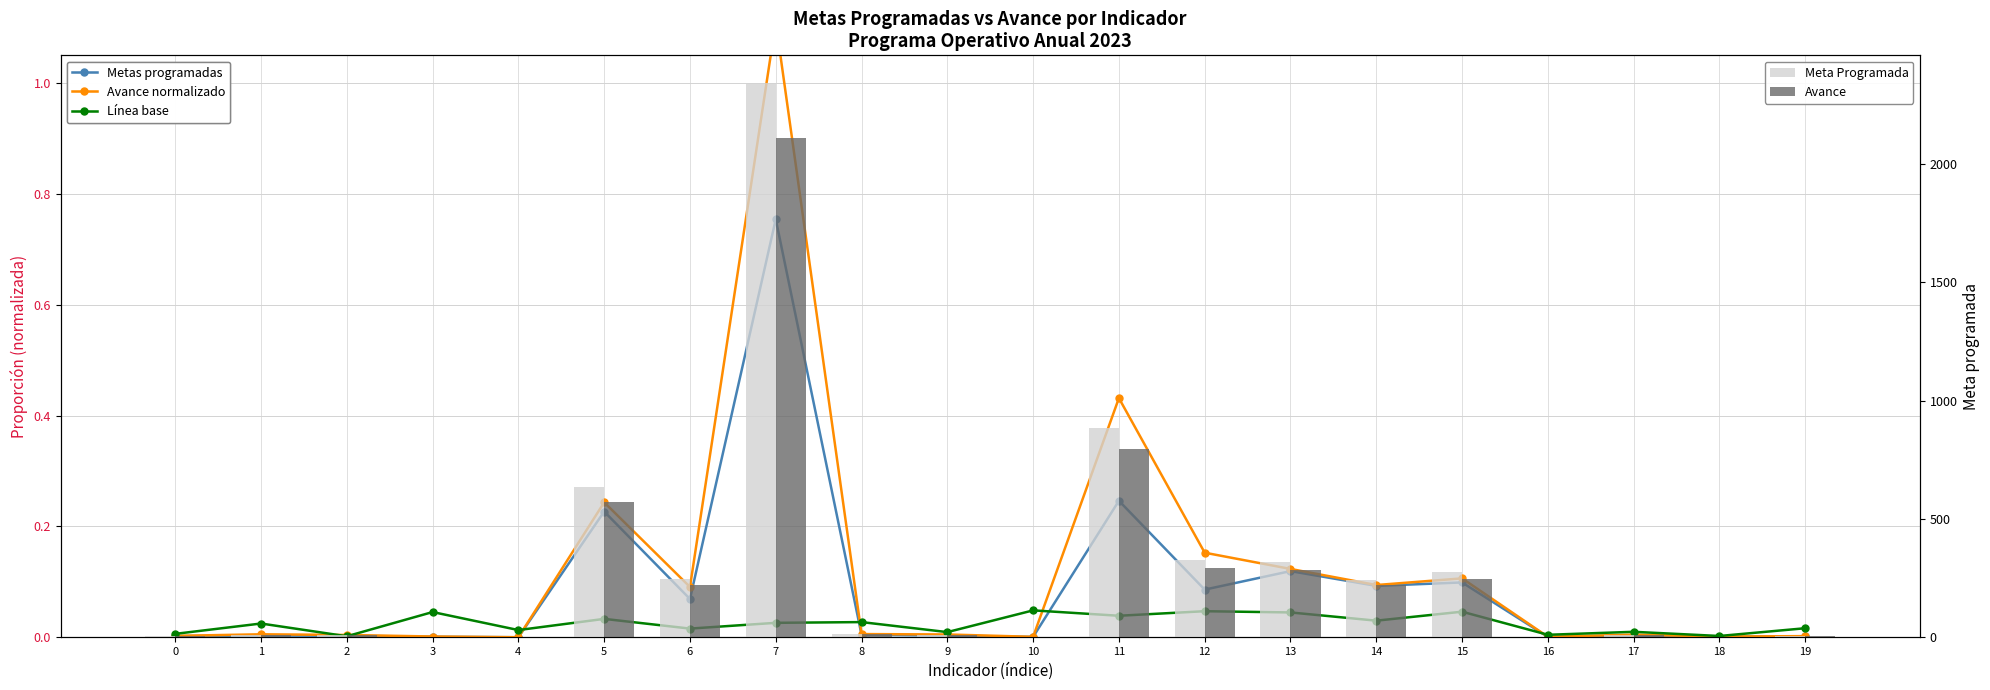

Which category has the lowest value across all series?

4